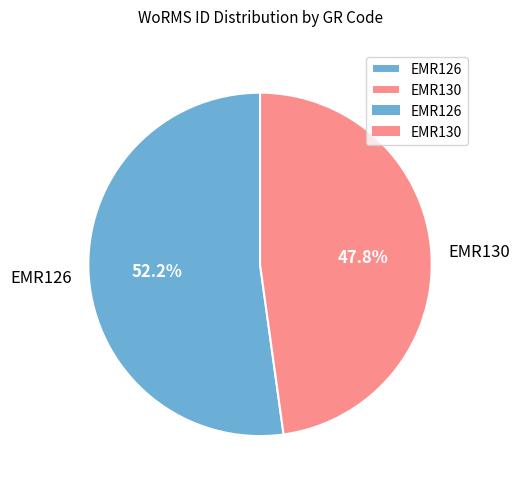

To the nearest percent, what is the difference between the EMR126 and EMR130 slice percentages?

4%